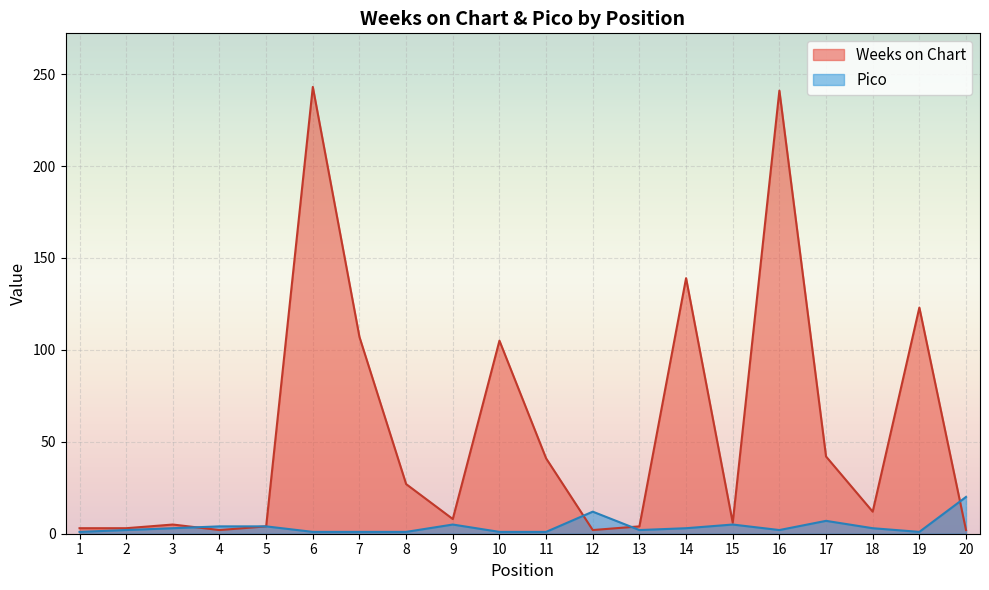

What is the value of the Pico point at the 11th from the left?

1